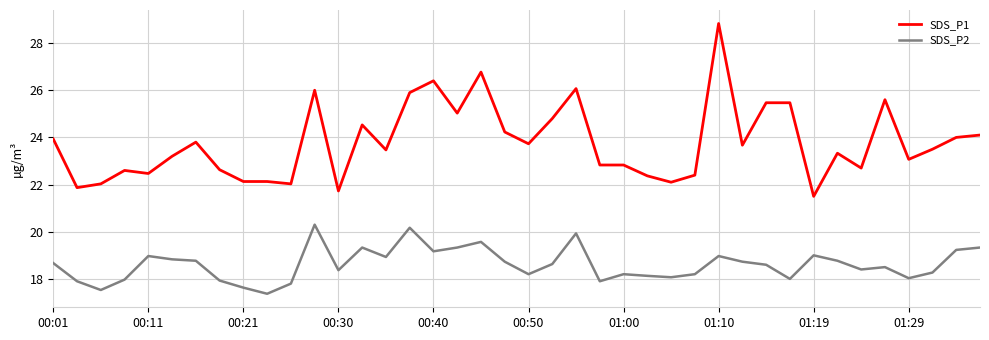

True or false: SDS_P1 has more than 0 interior local peaks.

True